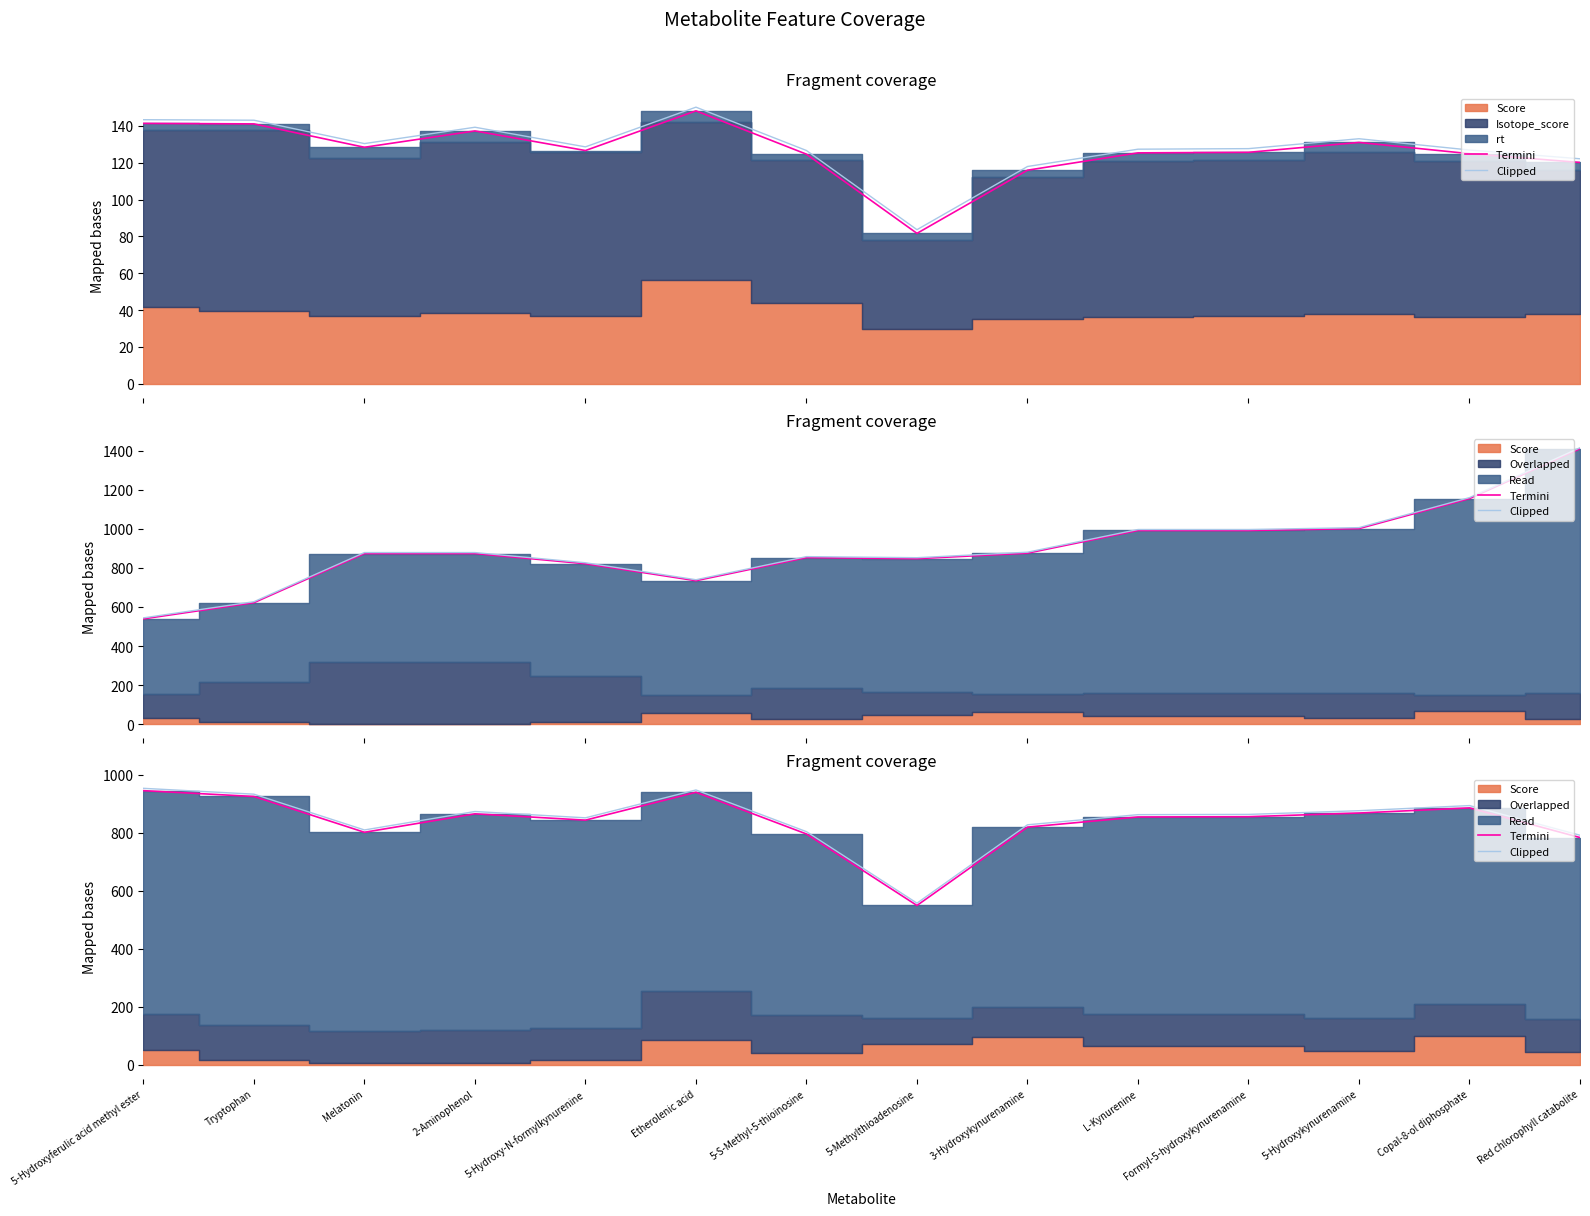

Where is the first local maximum for Termini?

2-Aminophenol